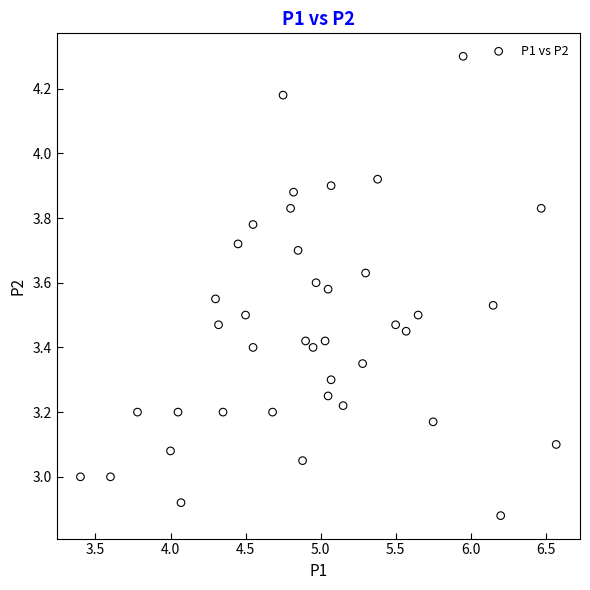

What is the range of Y values (max minus min)?

1.4